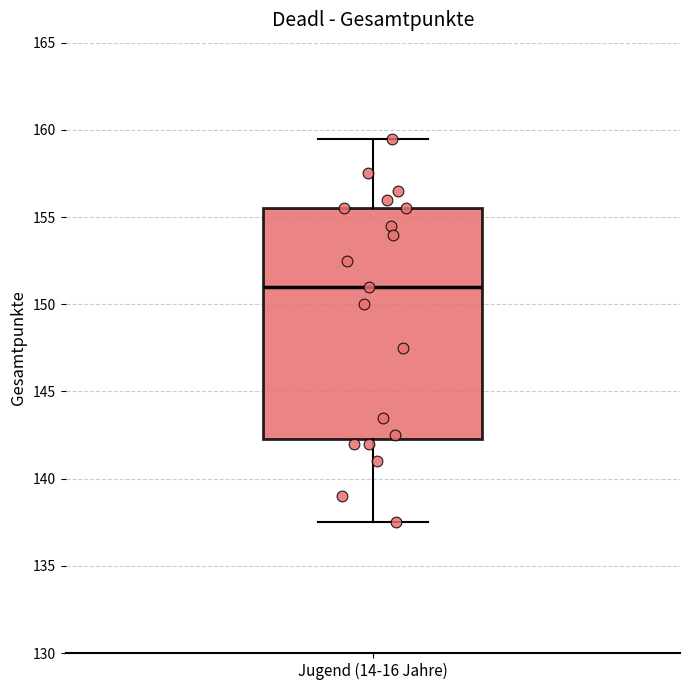

Read this box plot against the y-axis: the position of the median line, the range covered by the box, and the ends of both whiskers. The values are not printed on the chart, so give them approximately, as read against the axis.

median 151.0, box 142.5 to 155.5, whiskers 137.5 to 159.5